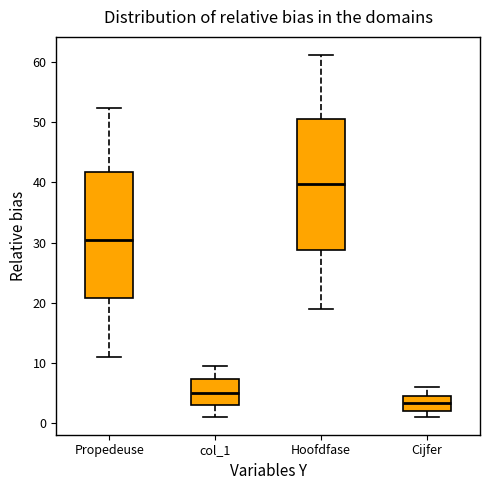

Where does the upper whisker of the box for Hoofdfase end on the y-axis? The values are not printed on the chart, so give them approximately, as read against the axis.

61